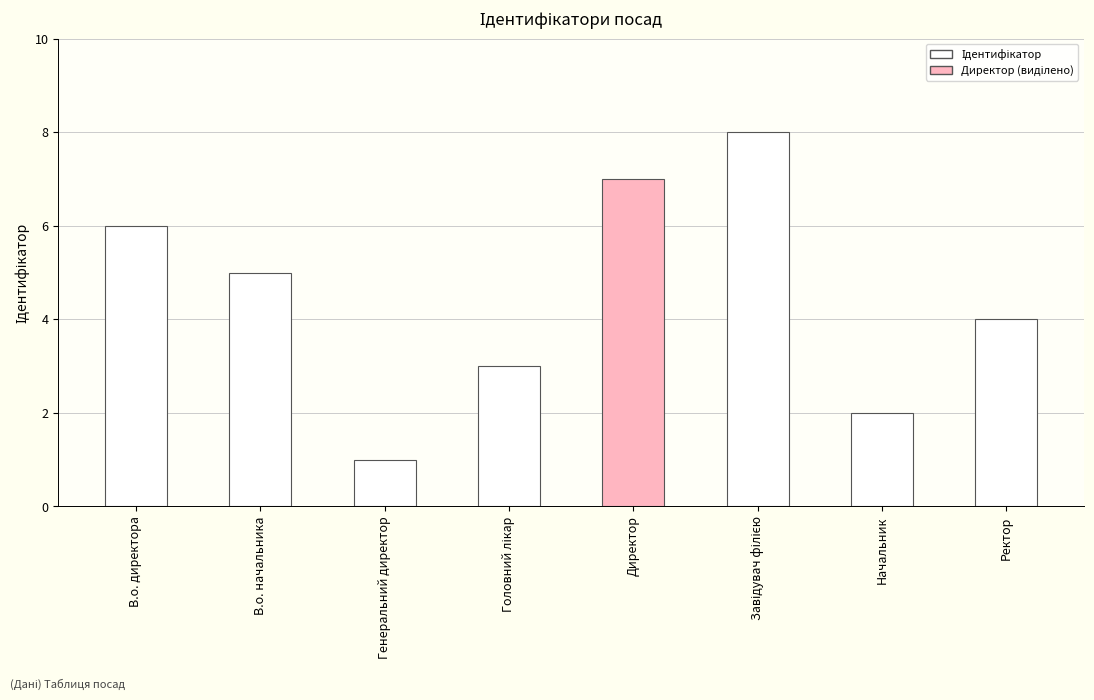

Reading left to right, what are all the values shown in this chart?

6	5	1	3	7	8	2	4